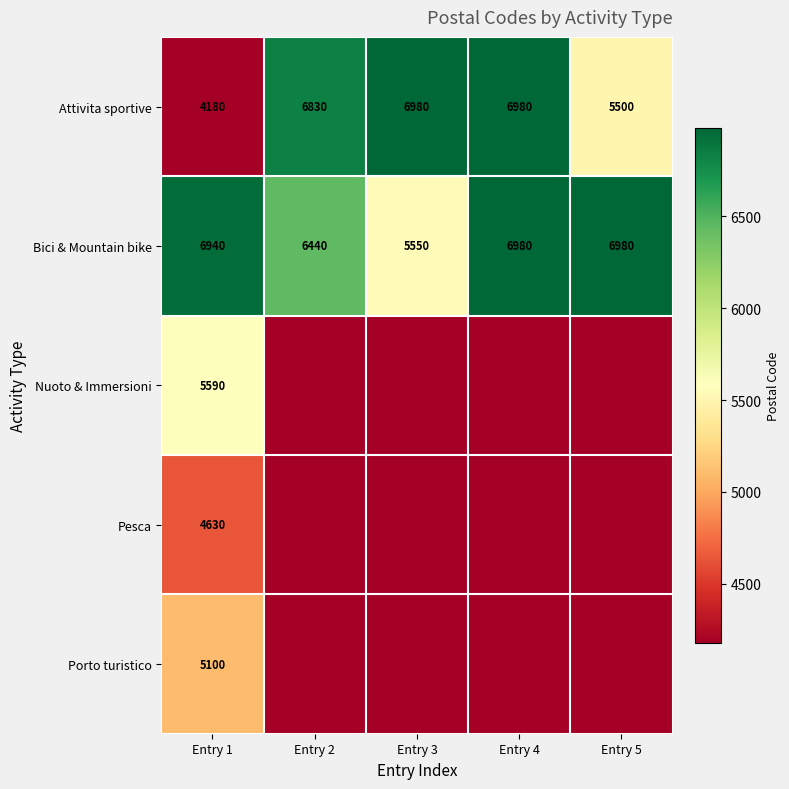

At which category does the chart reach its peak across all series?

Entry 3